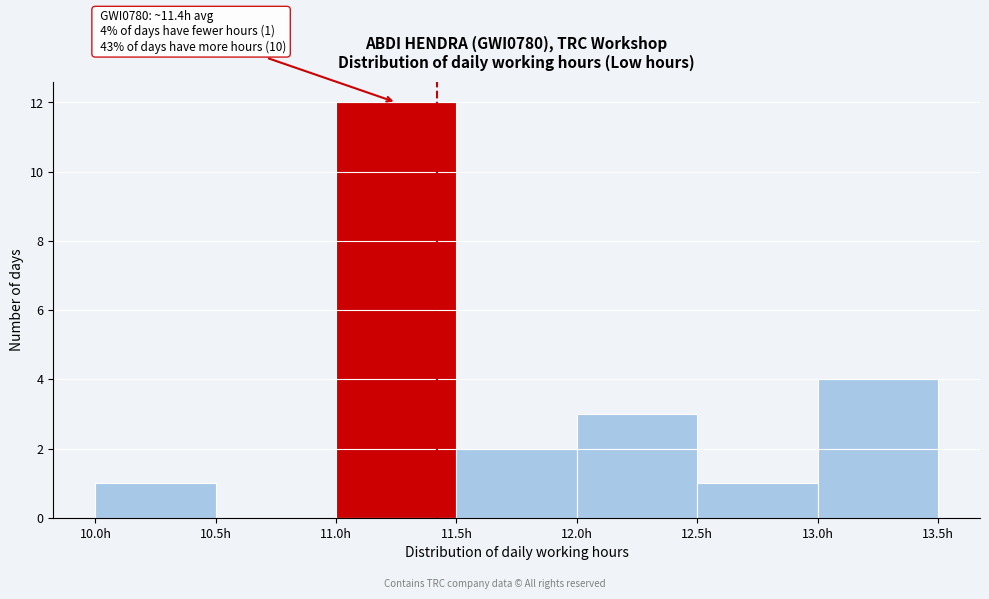

Which range on the x-axis has the tallest bar?

11.0 to 11.5